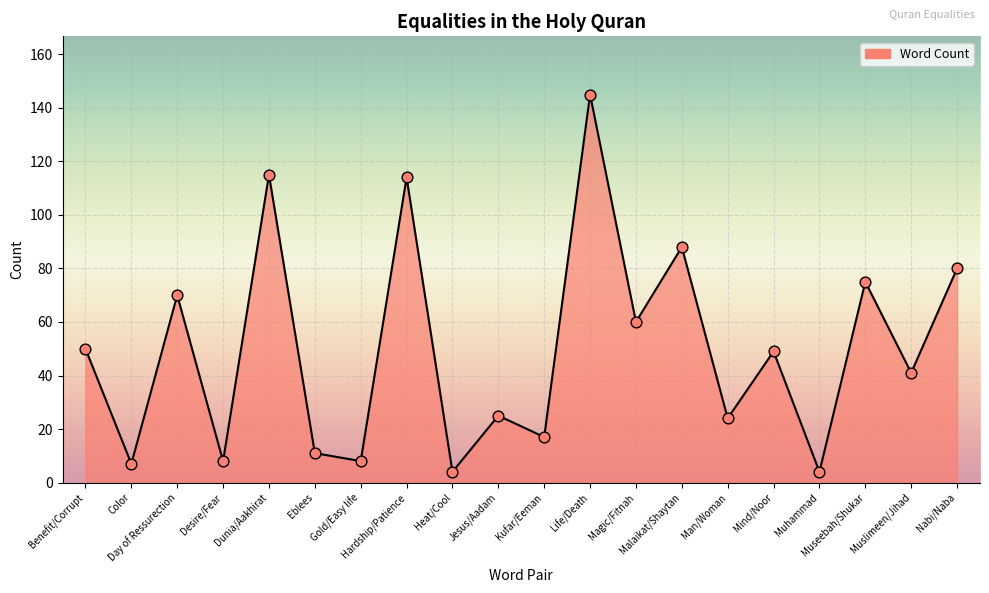

Between Magic/Fitnah and Heat/Cool, which is larger?

Magic/Fitnah